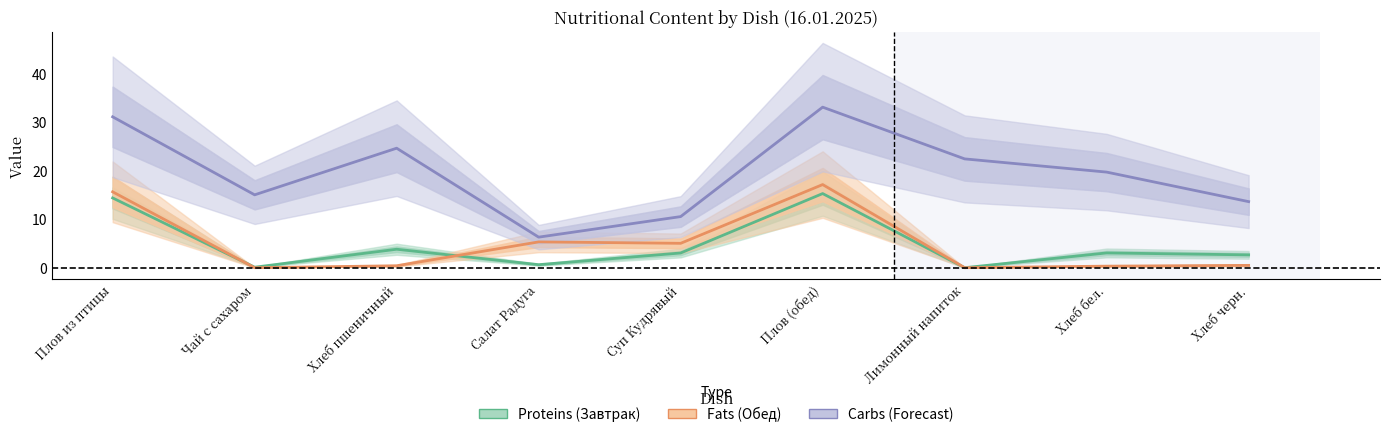

The value of Fats at Чай с сахаром is -10.8. True or false?

False